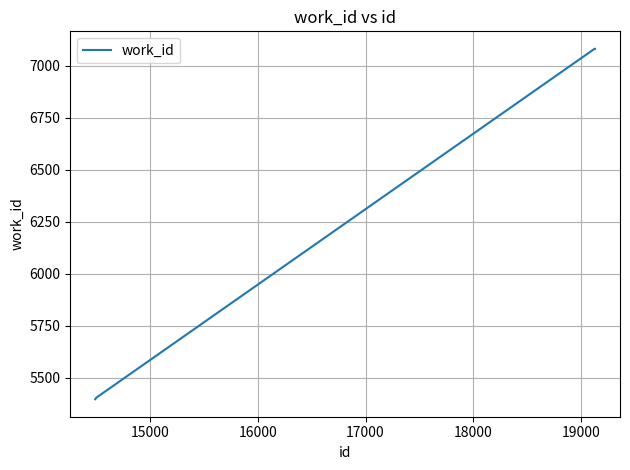

What is the sum of all values?

37443